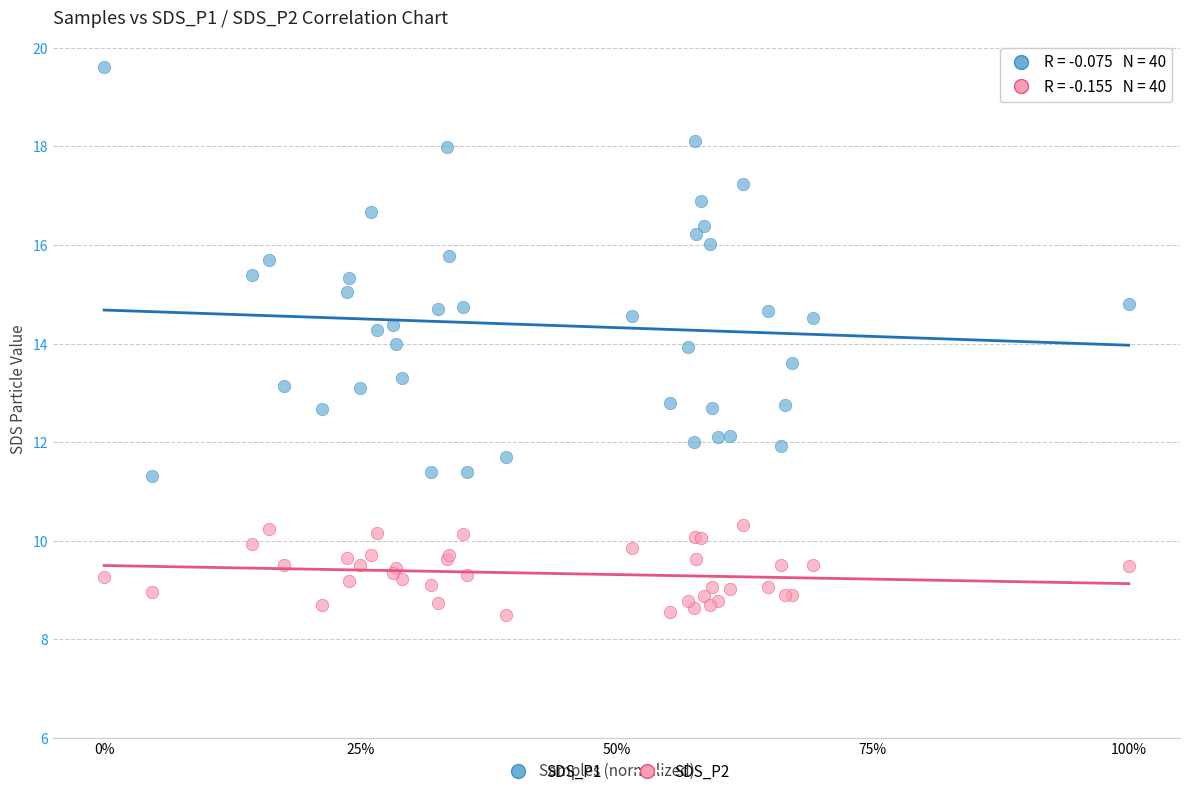

Which series has the widest spread of Y values?

SDS_P1